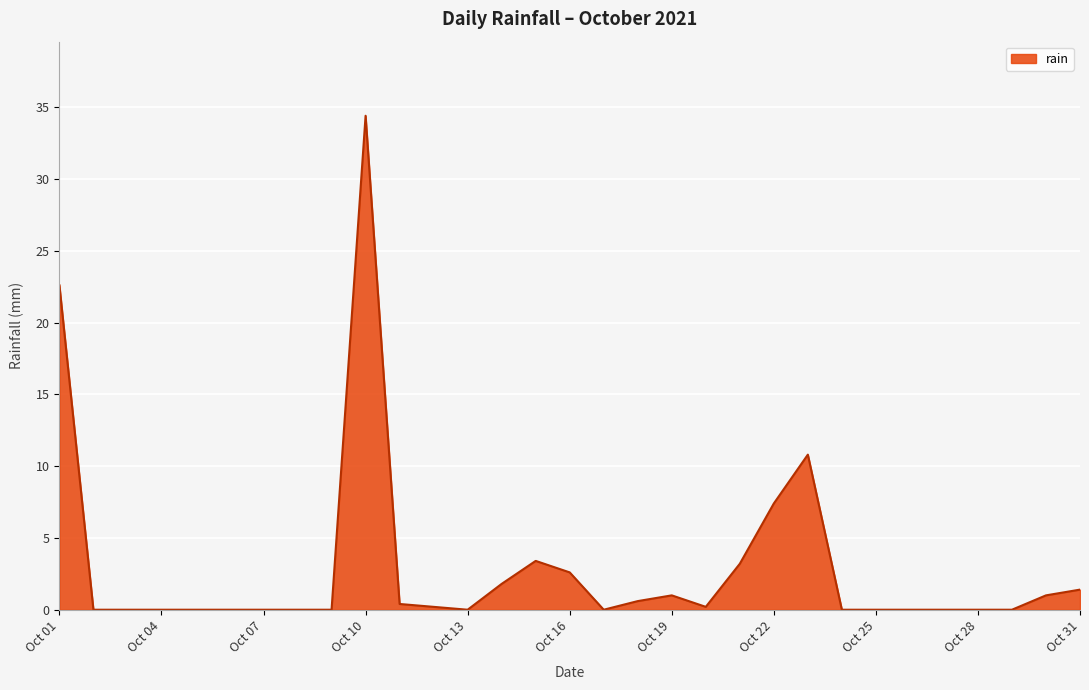

How many distinct data groups are displayed?

1